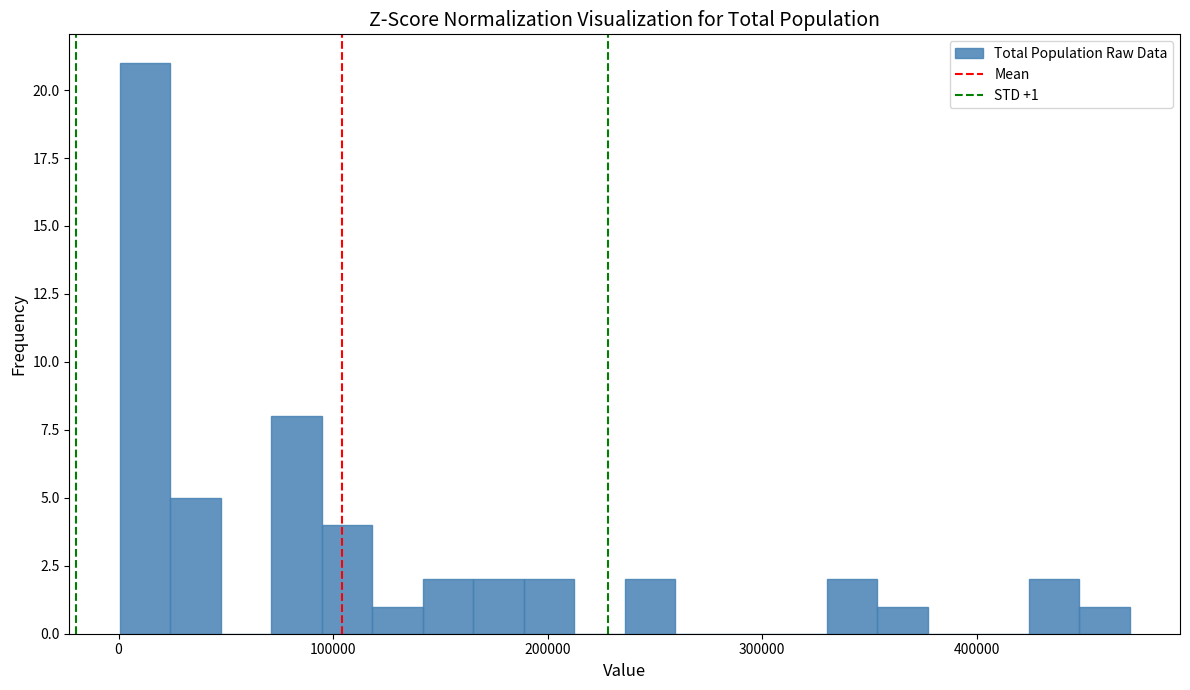

Read against the x-axis, roughly where is the centre of the tallest bar?

10000